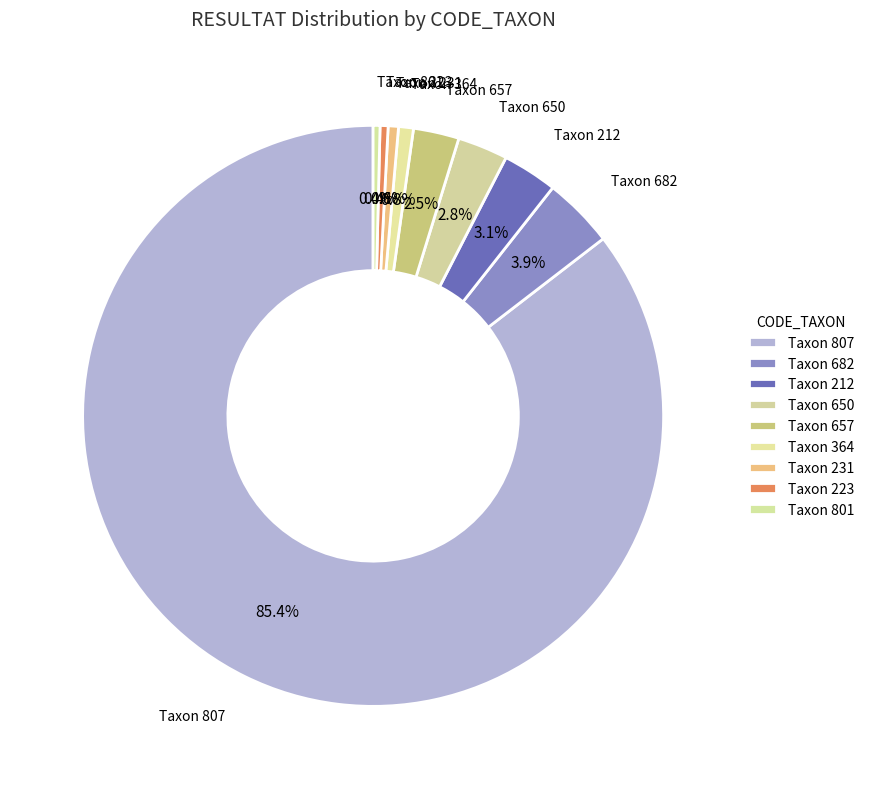

How many segments does this pie chart have?

9